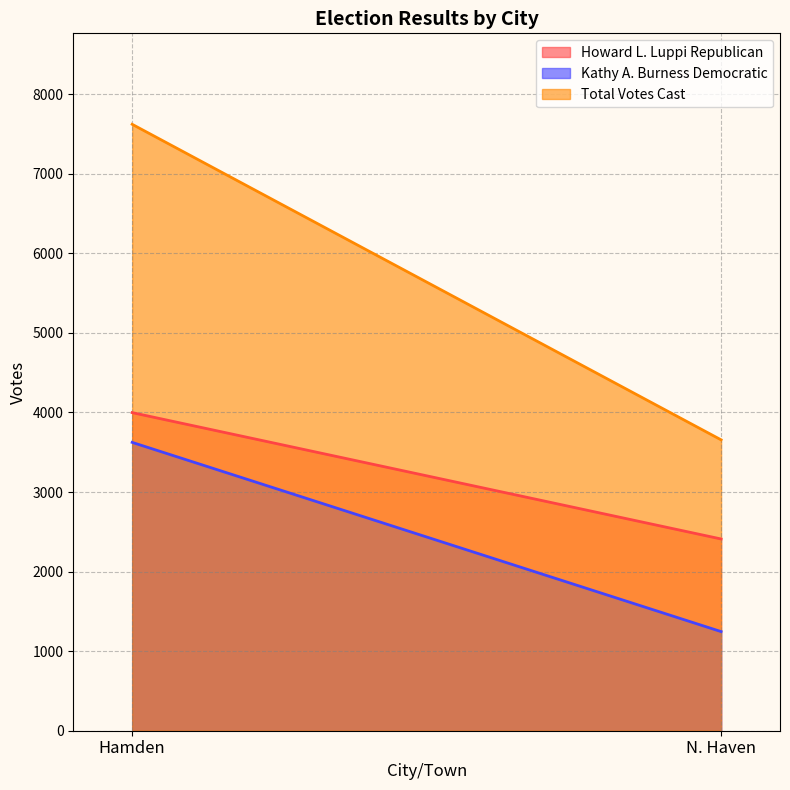

How many values in the Kathy A. Burness Democratic series are below 3624?

1